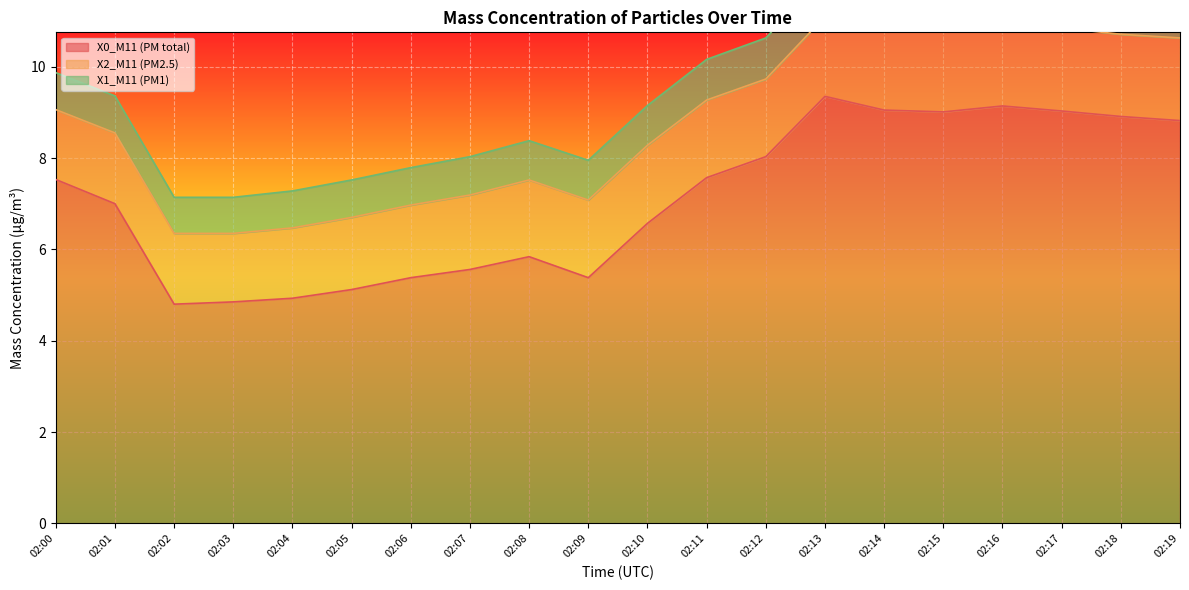

The value of X0_M11 (PM total) at 02:16 is 6.0. True or false?

False